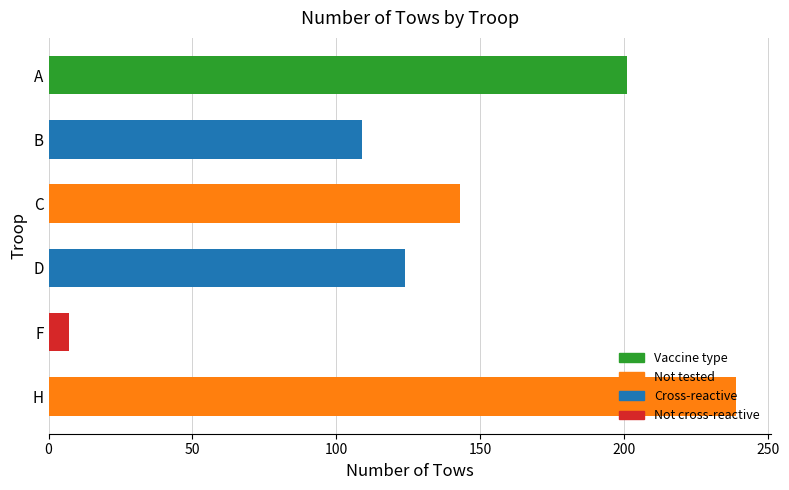

List the labels in order of value, smallest first.

F, B, D, C, A, H